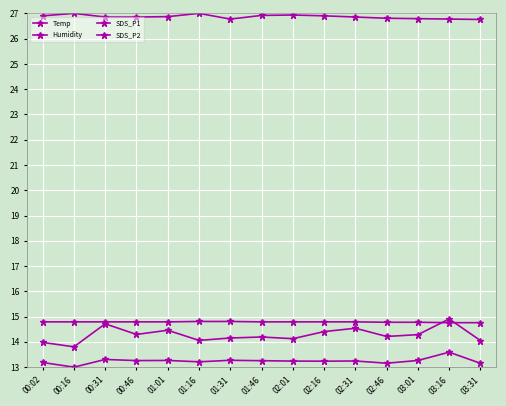

True or false: Humidity and SDS_P2 cross at least once.

False